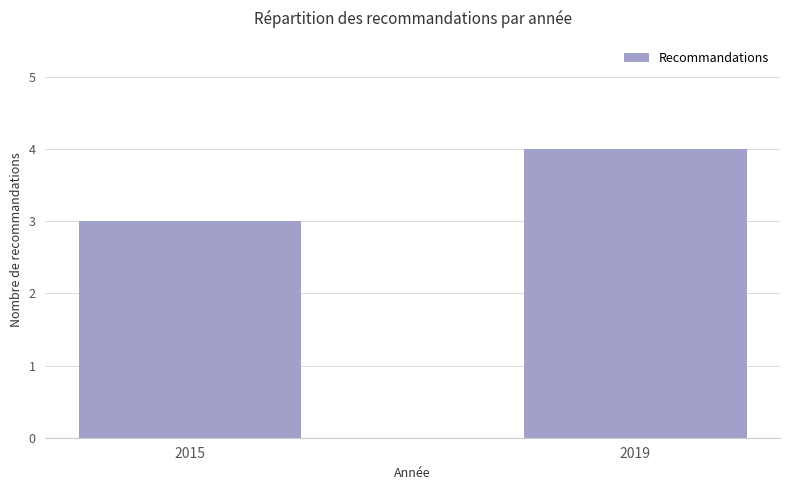

At which category does the chart reach its minimum across all series?

2015